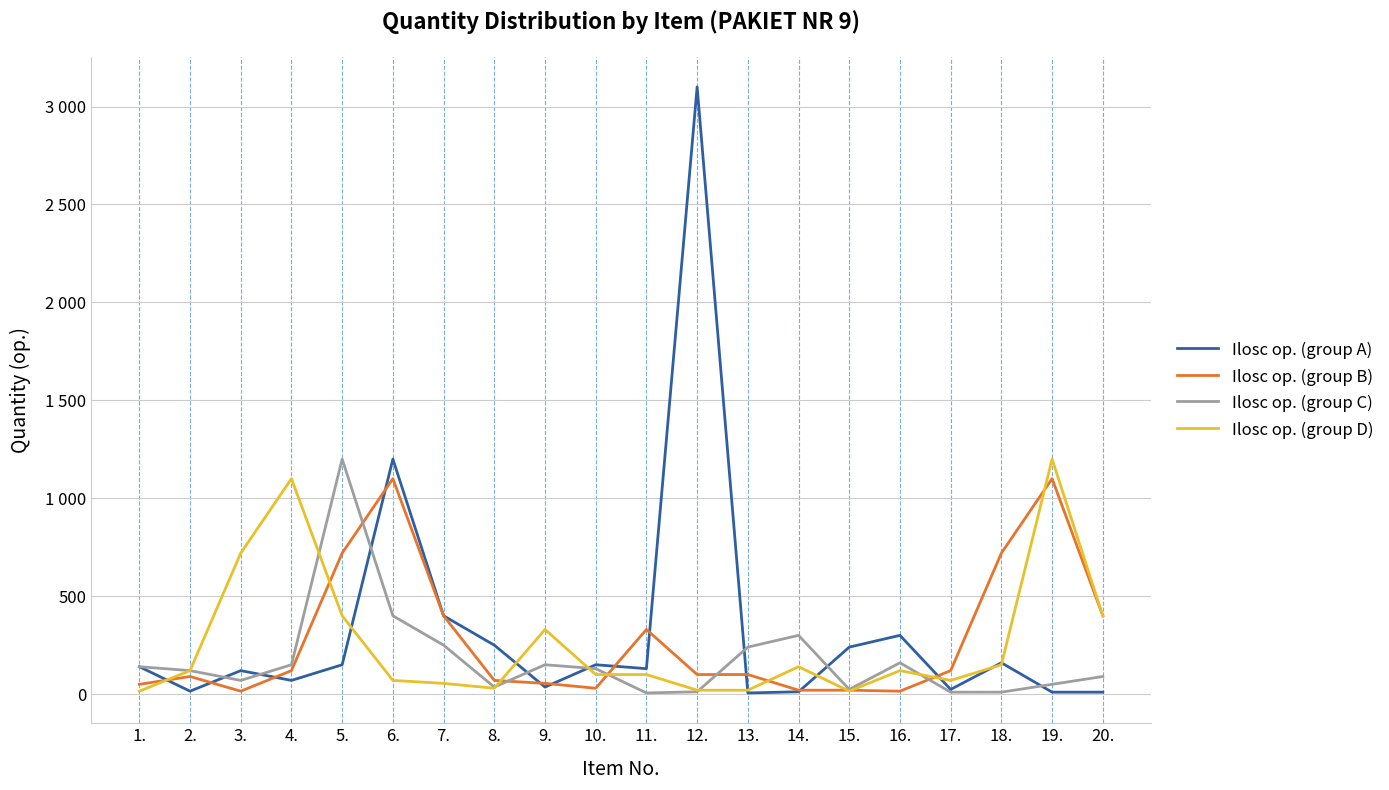

Reading left to right, transcribe all the data shown in this chart.

Ilosc op. (group A): 140	15	120	70	150	1200	400	250	36	150	130	3100	6	12	240	300	24	160	10	10
Ilosc op. (group B): 50	90	15	120	720	1100	400	70	55	30	330	100	100	20	20	15	120	720	1100	400
Ilosc op. (group C): 140	120	70	150	1200	400	250	36	150	130	6	12	240	300	24	160	10	10	50	90
Ilosc op. (group D): 15	120	720	1100	400	70	55	30	330	100	100	20	20	140	15	120	70	150	1200	400